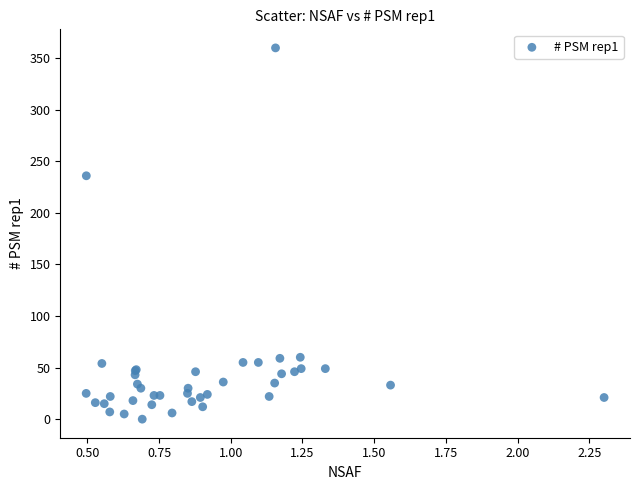

What Y value in the scatter plot is closest to 180?

236